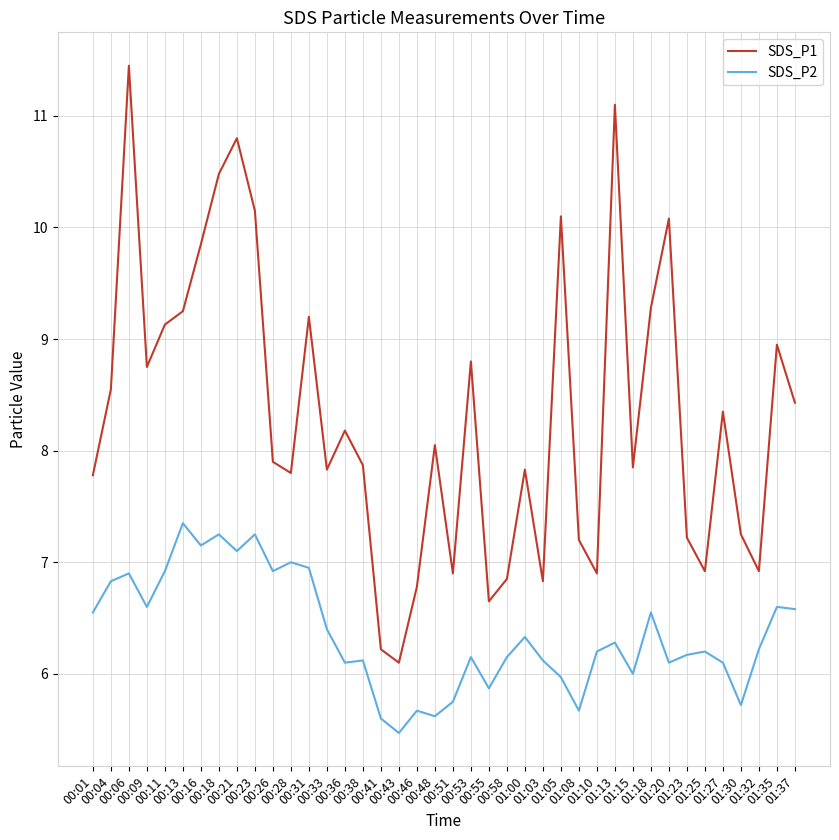

At how many categories does at least one series exceed 9?

12